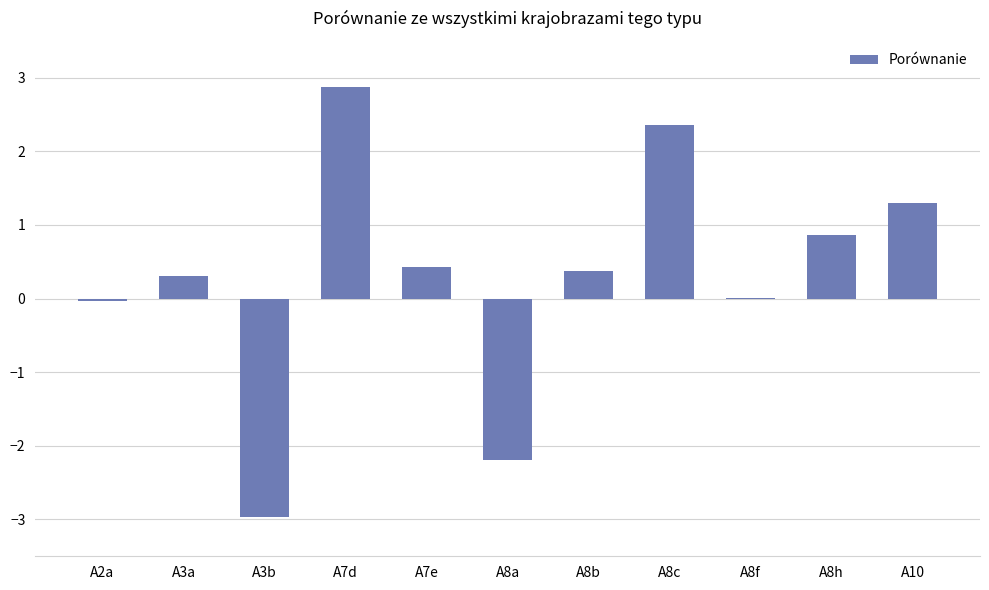

What is the greatest value displayed?

2.9